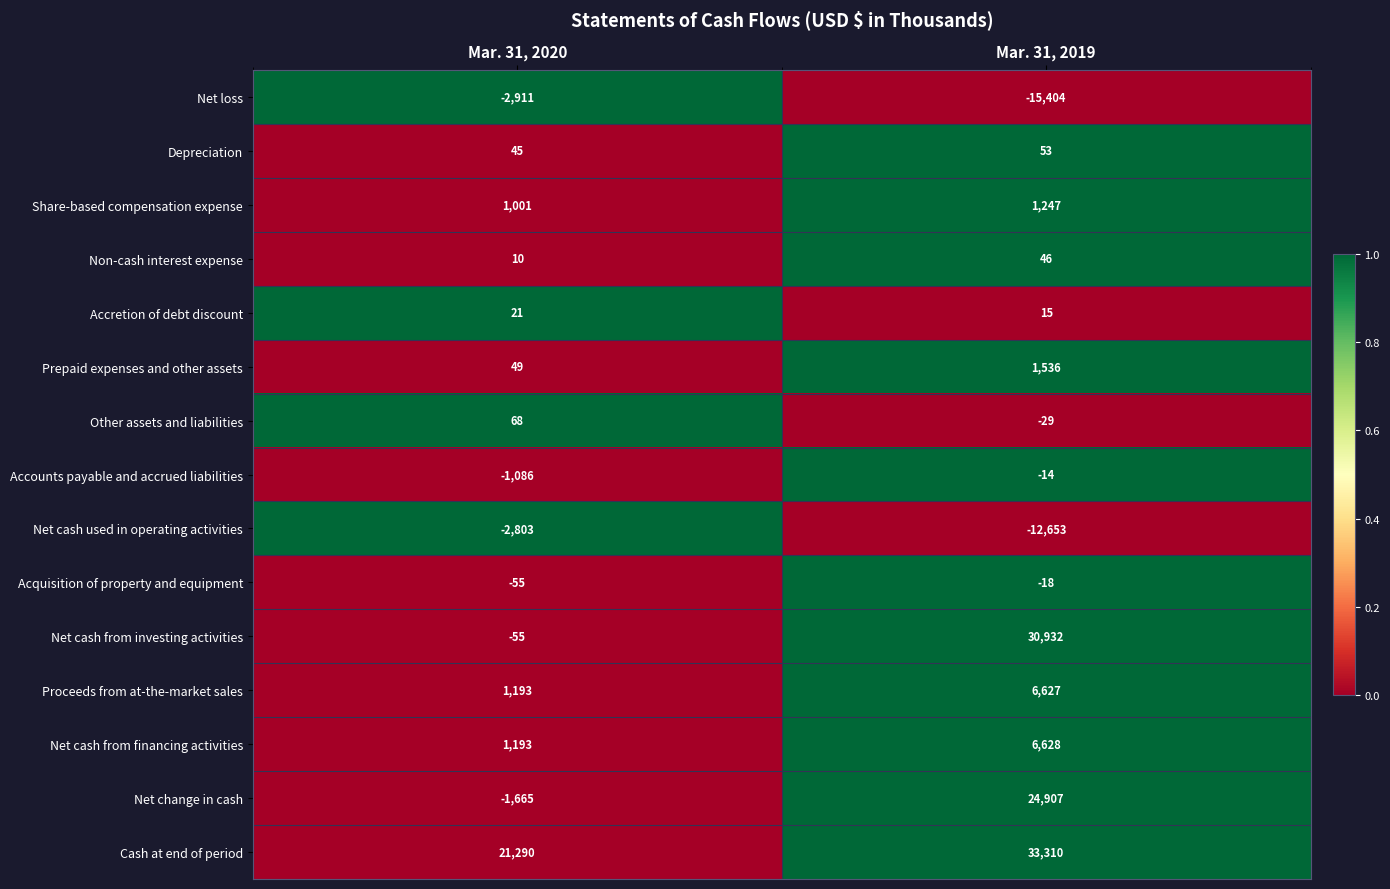

What is the spread (max minus min) of values at Mar. 31, 2019?

48714